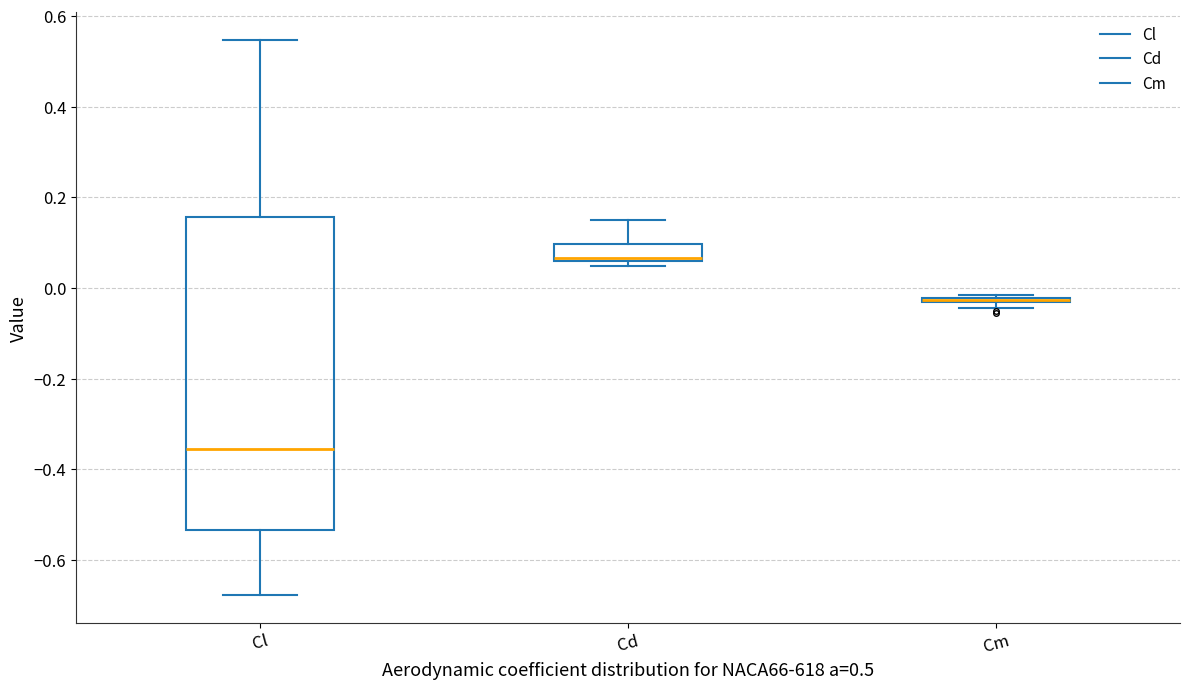

Which box is the tallest, from its lower edge to its upper edge?

Cl